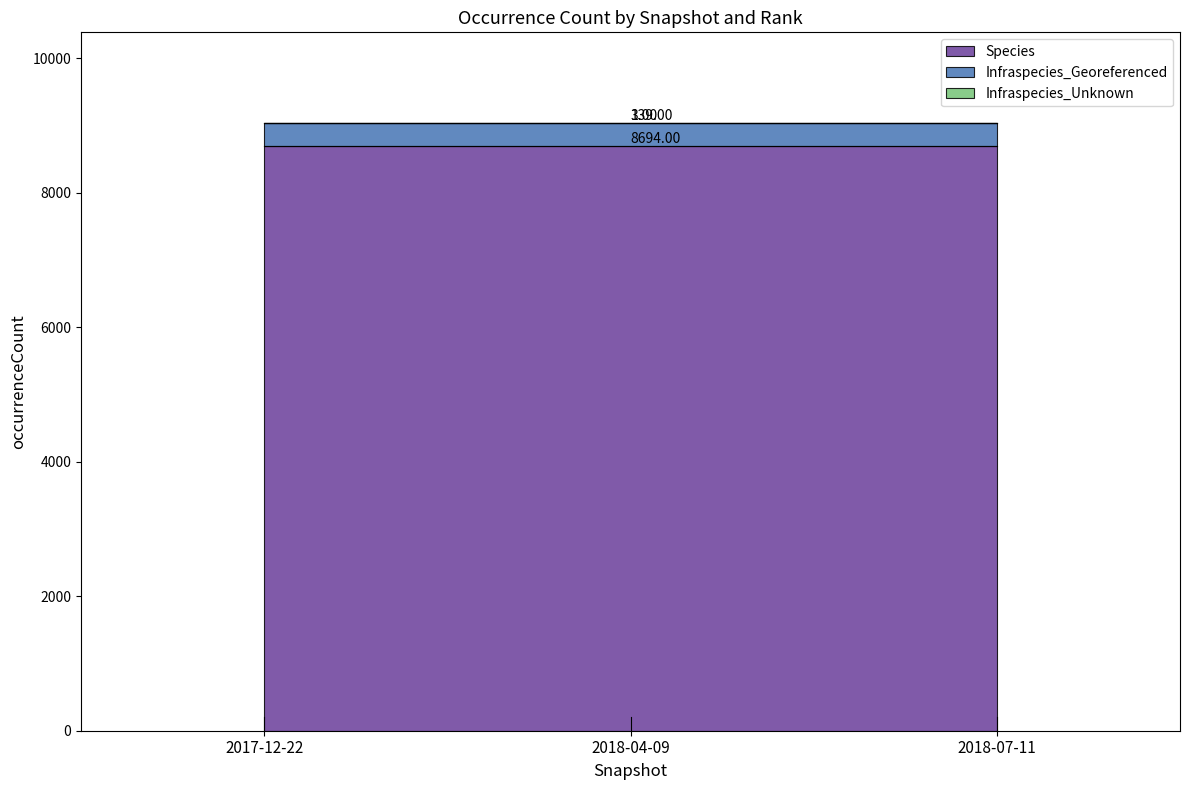

Between 2017-12-22 and 2018-07-11, which series saw the biggest shift?

Species